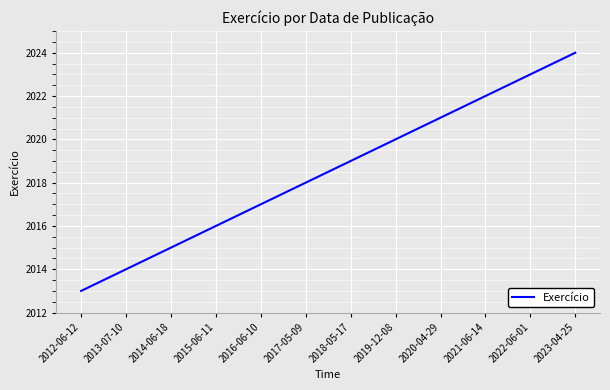

How many series are shown in this chart?

1